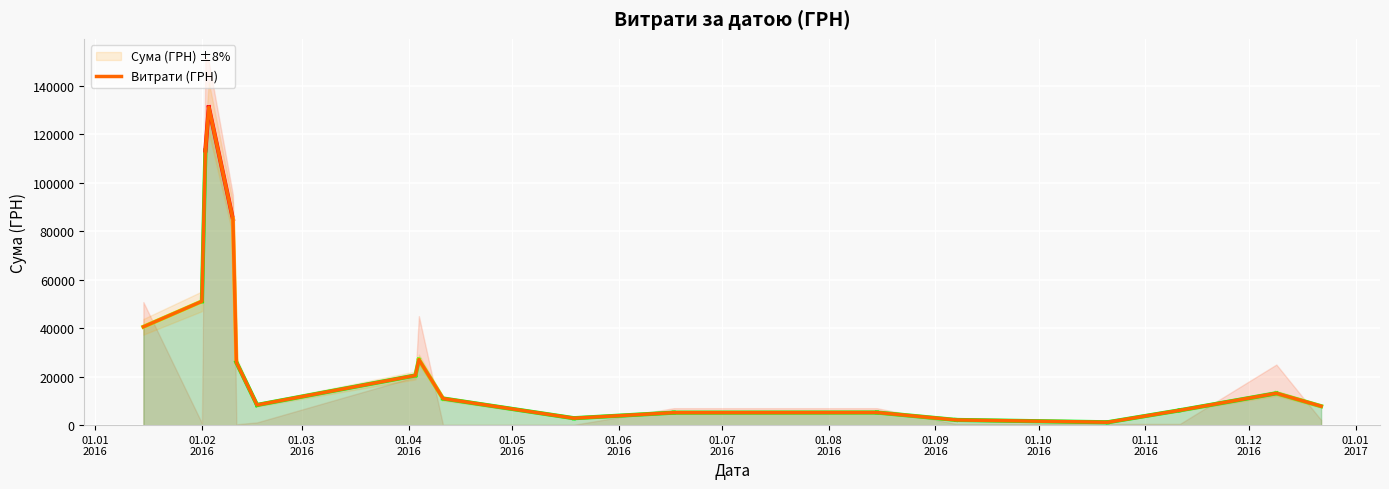

What is the value of the 16th point from the left?

6132.9